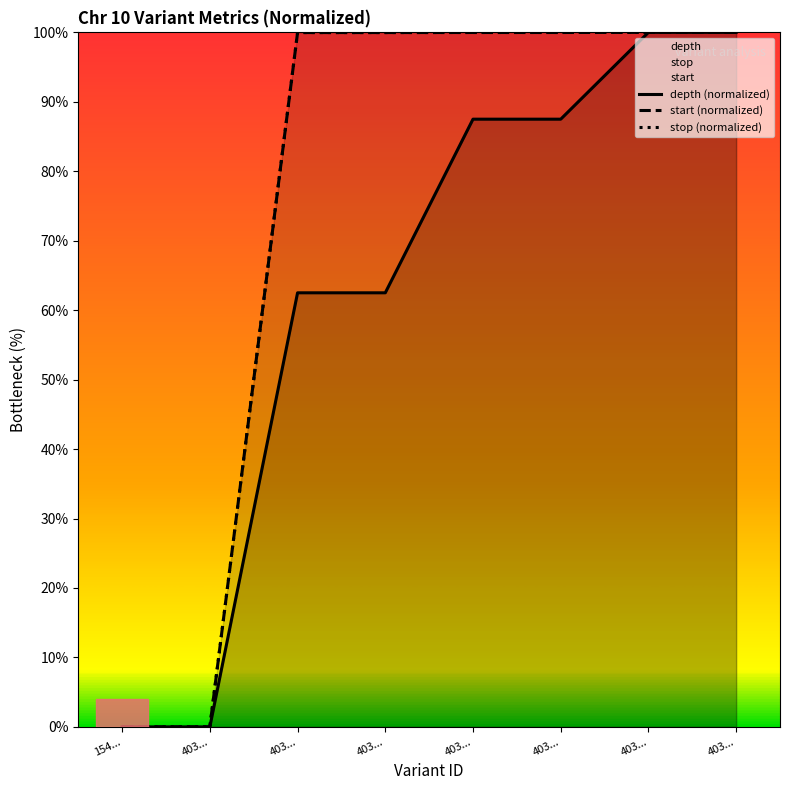

True or false: start (normalized) and stop (normalized) cross at least once.

False